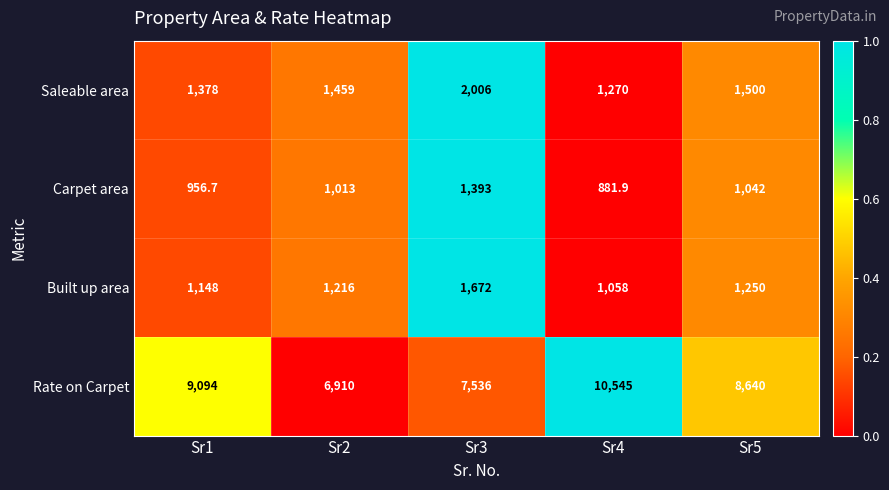

How many data points does each series have?

5